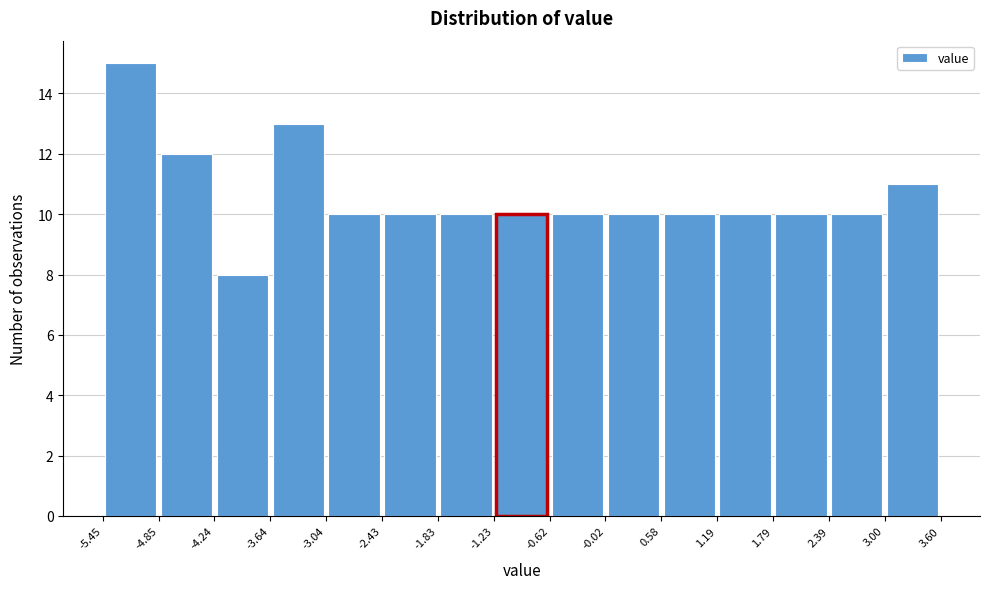

Reading left to right, transcribe this chart: for each bar, give the range it covers on the x-axis and its height. The values are not printed on the chart, so give them approximately, as read against the axis.

-5.45 to -4.85: 15
-4.85 to -4.24: 12
-4.24 to -3.64: 8
-3.64 to -3.04: 13
-3.04 to -2.43: 10
-2.43 to -1.83: 10
-1.83 to -1.23: 10
-1.23 to -0.62: 10
-0.62 to -0.02: 10
-0.02 to 0.58: 10
0.58 to 1.19: 10
1.19 to 1.79: 10
1.79 to 2.39: 10
2.39 to 3.00: 10
3.00 to 3.60: 11